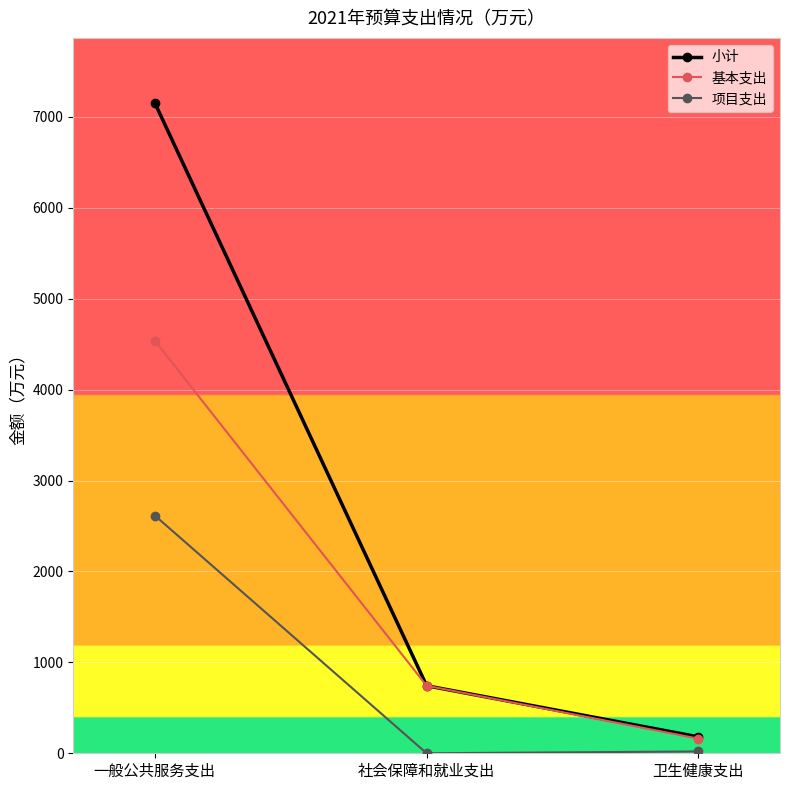

What is the difference between the maximum and minimum values in the 基本支出 series?

4378.1